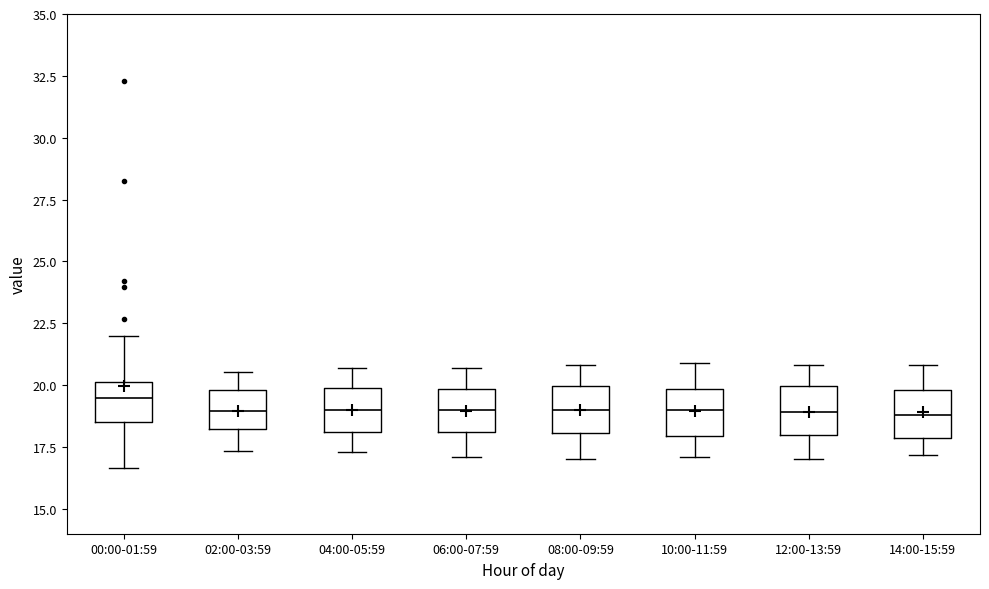

Reading left to right, transcribe this box plot: for each box, give where its median line is, the range the box spans, and where its two whiskers end, as read against the y-axis. The values are not printed on the chart, so give them approximately, as read against the axis.

00:00-01:59: median 19.5, box 18.5 to 20.0, whiskers 16.5 to 22.0
02:00-03:59: median 19.0, box 18.0 to 20.0, whiskers 17.5 to 20.5
04:00-05:59: median 19.0, box 18.0 to 20.0, whiskers 17.5 to 20.5
06:00-07:59: median 19.0, box 18.0 to 20.0, whiskers 17.0 to 20.5
08:00-09:59: median 19.0, box 18.0 to 20.0, whiskers 17.0 to 21.0
10:00-11:59: median 19.0, box 18.0 to 20.0, whiskers 17.0 to 21.0
12:00-13:59: median 19.0, box 18.0 to 20.0, whiskers 17.0 to 21.0
14:00-15:59: median 19.0, box 18.0 to 20.0, whiskers 17.0 to 21.0